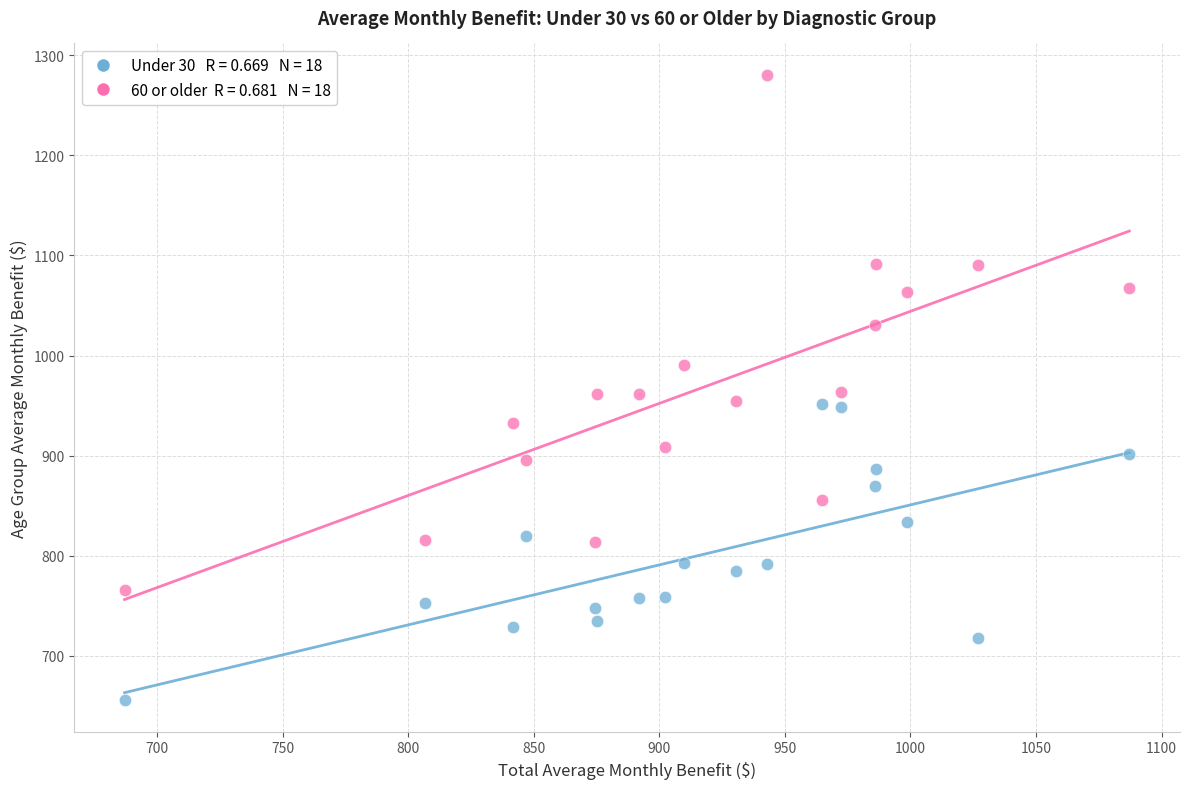

Across all data points, what is the range of X values (max minus min)?

400.0